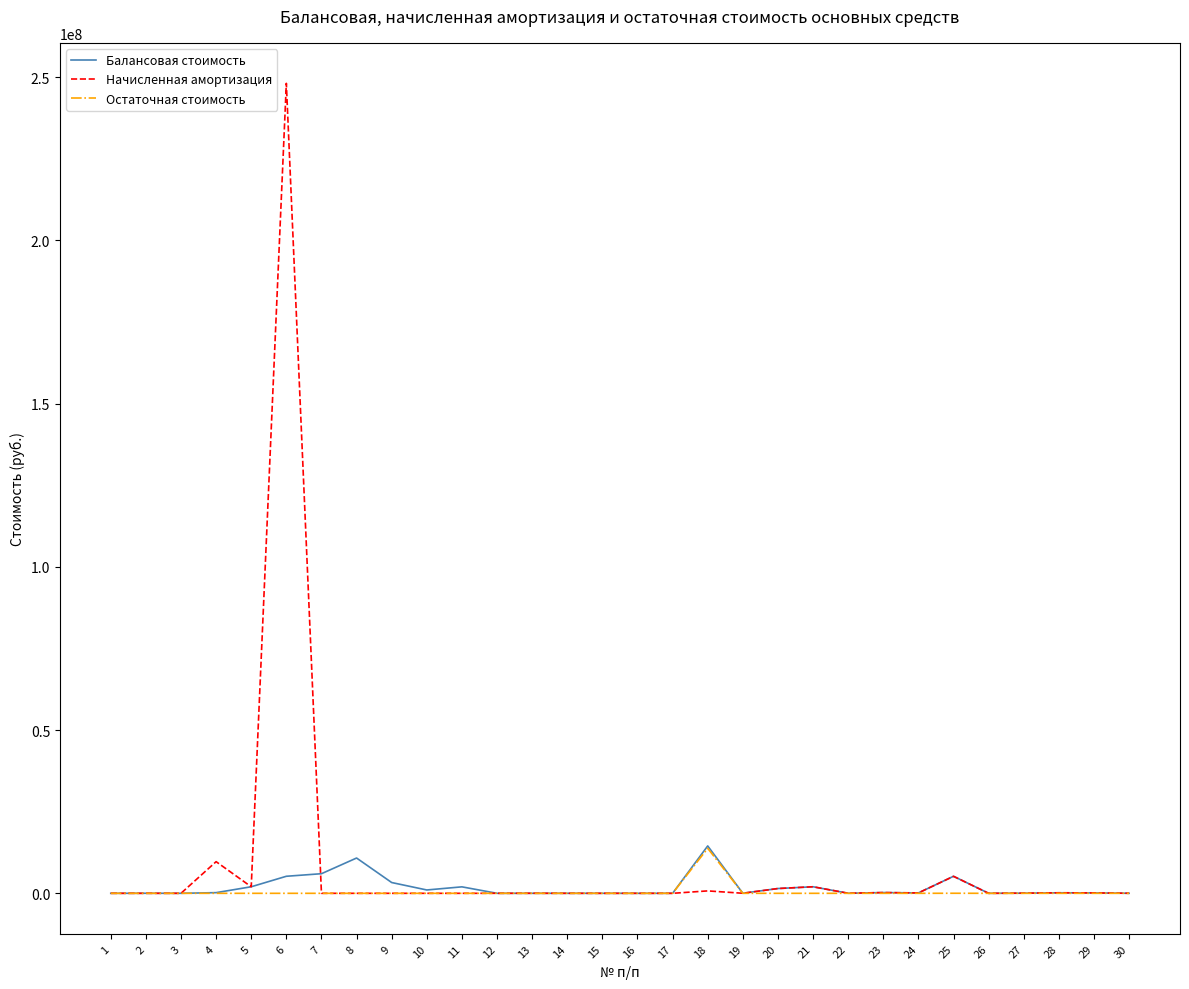

Which series has the largest range (max minus min)?

Начисленная амортизация